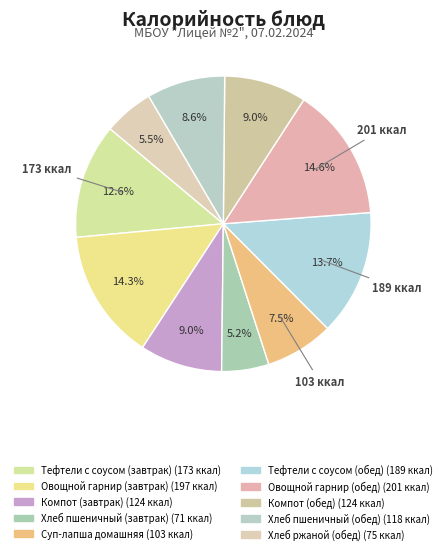

How many segments does this pie chart have?

10